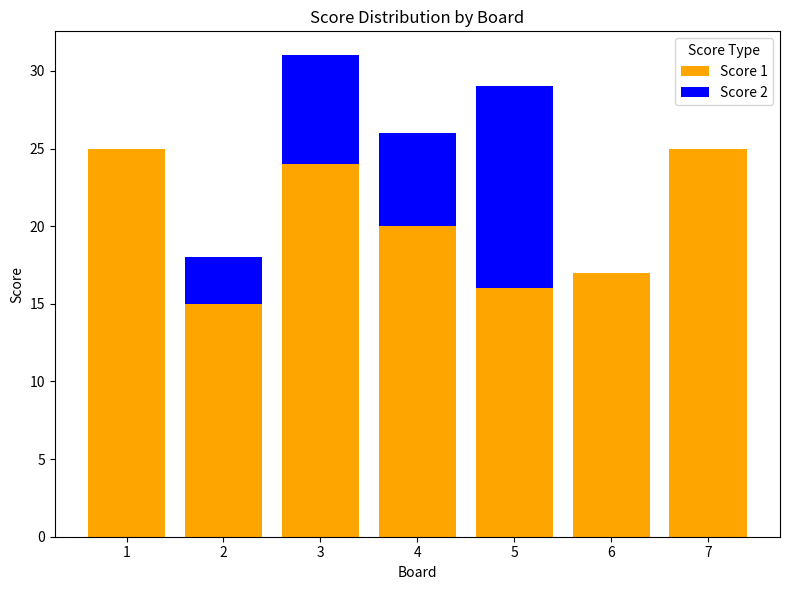

What is the difference between the Score 1 values at 4 and 6?

3